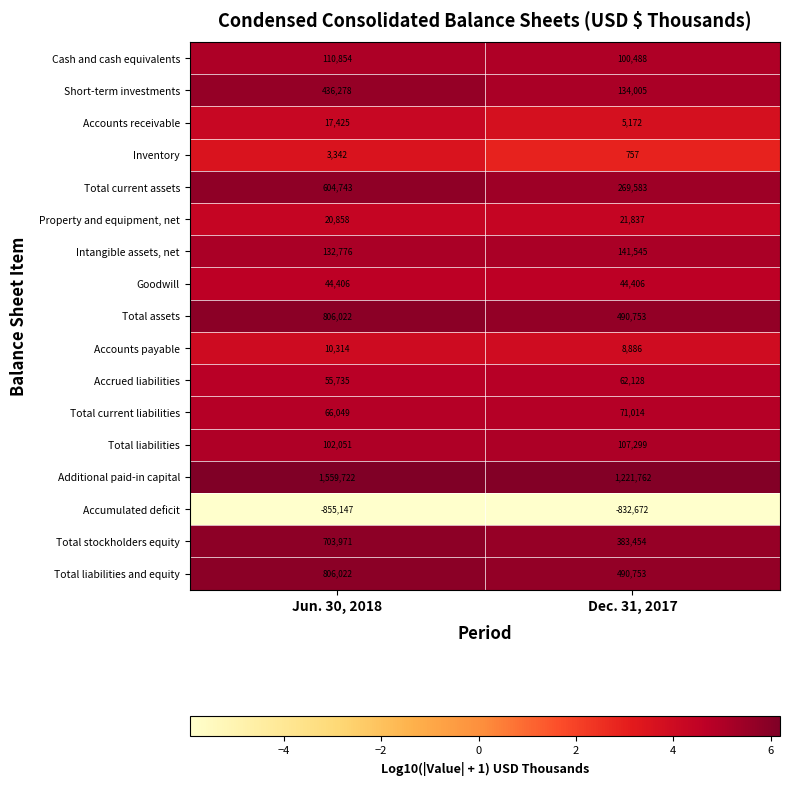

How many data points does each series have?

2